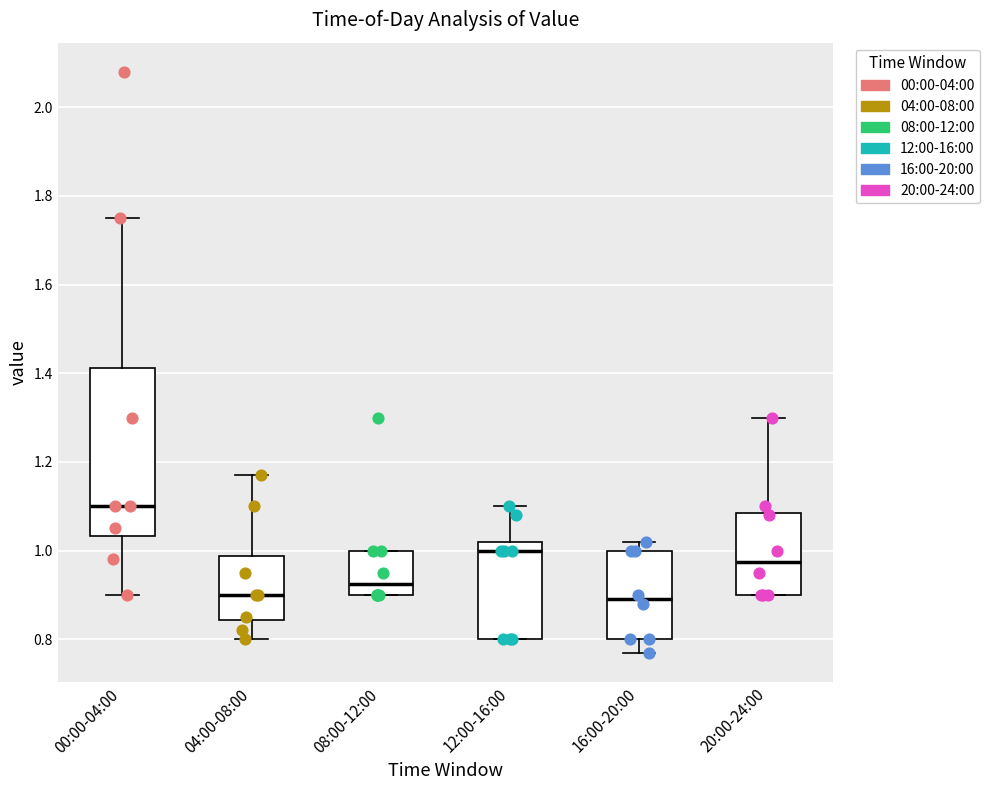

Where is the lower edge of the box for 00:00-04:00 on the y-axis? The values are not printed on the chart, so give them approximately, as read against the axis.

1.04